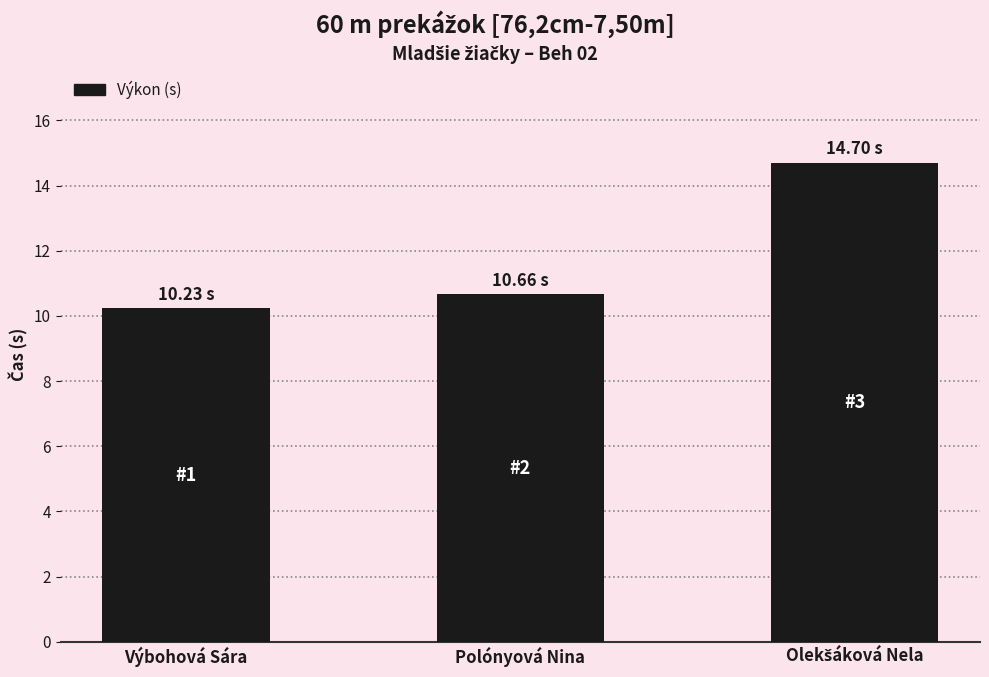

What is the change in value from Výbohová Sára to Polónyová Nina?

+0.4